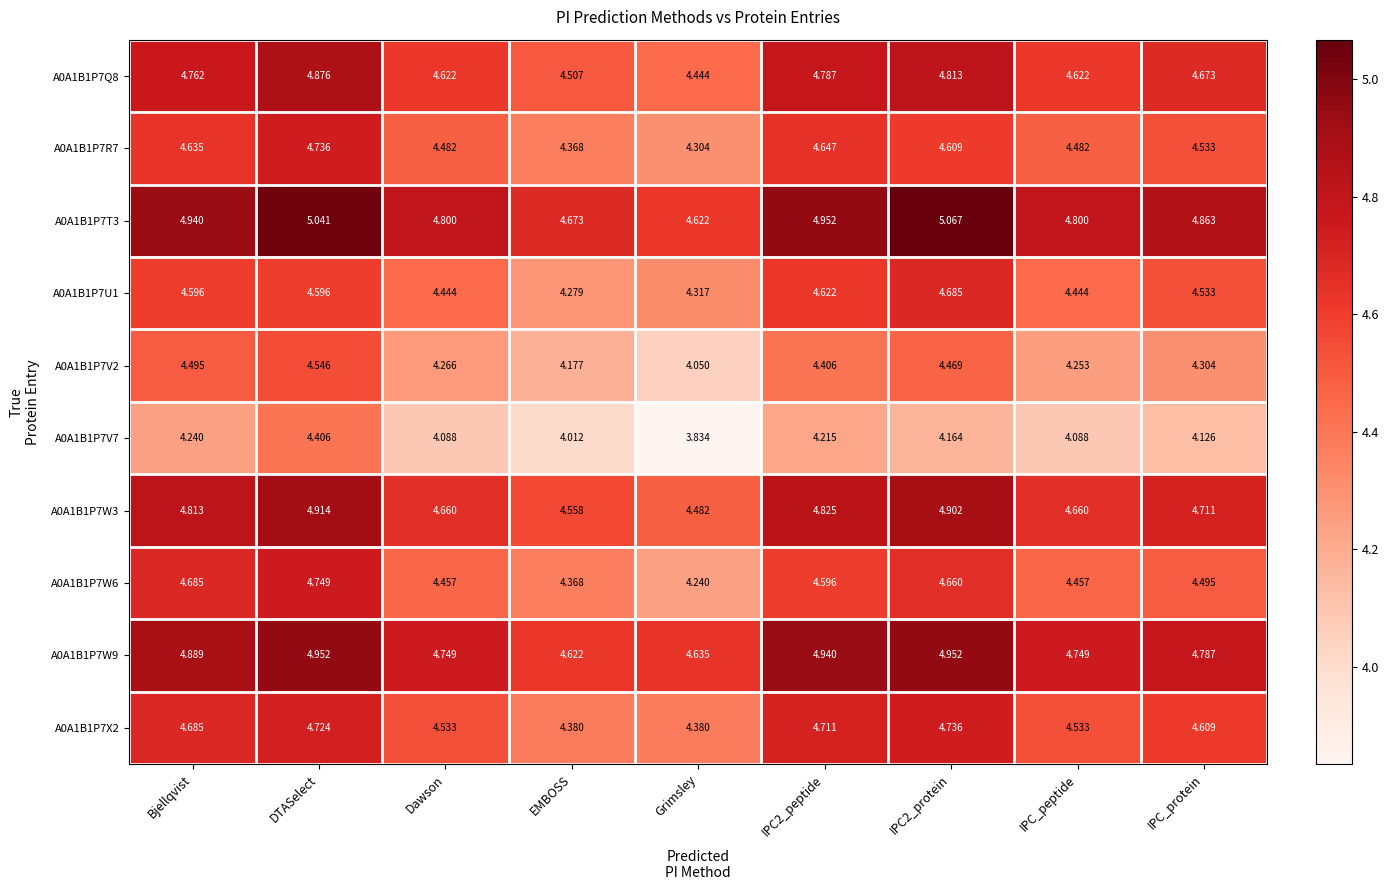

At which category is the sum across all series the highest?

DTASelect